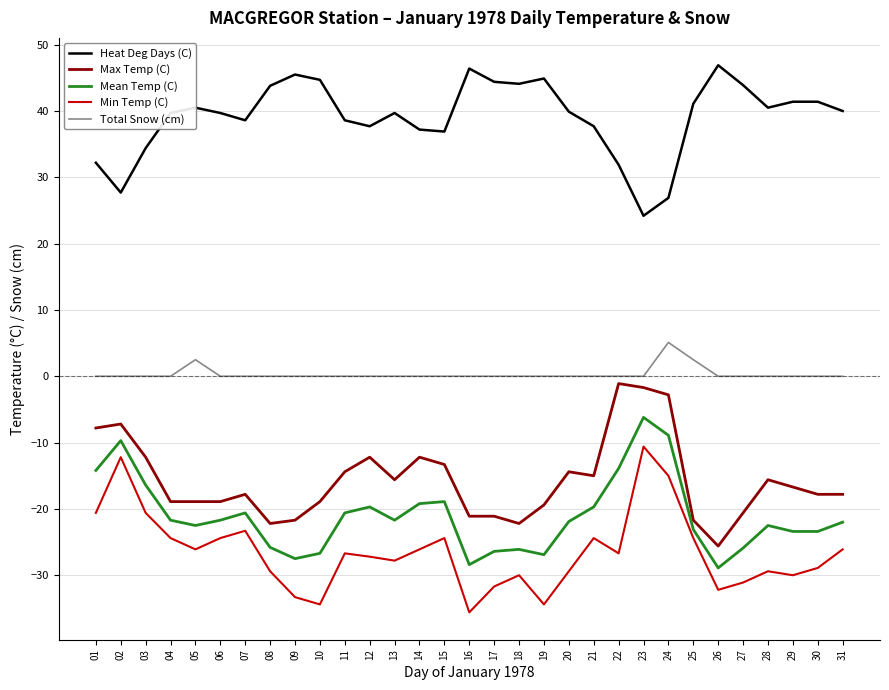

What are all the series names shown in the legend?

Heat Deg Days (C), Max Temp (C), Mean Temp (C), Min Temp (C), Total Snow (cm)